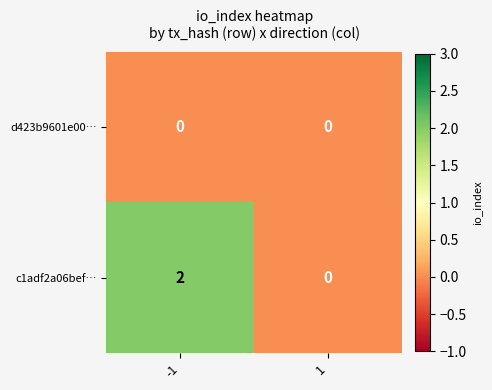

Reading left to right, transcribe all the data shown in this chart.

d423b9601e00…: -1=0	1=0
c1adf2a06bef…: -1=2	1=0